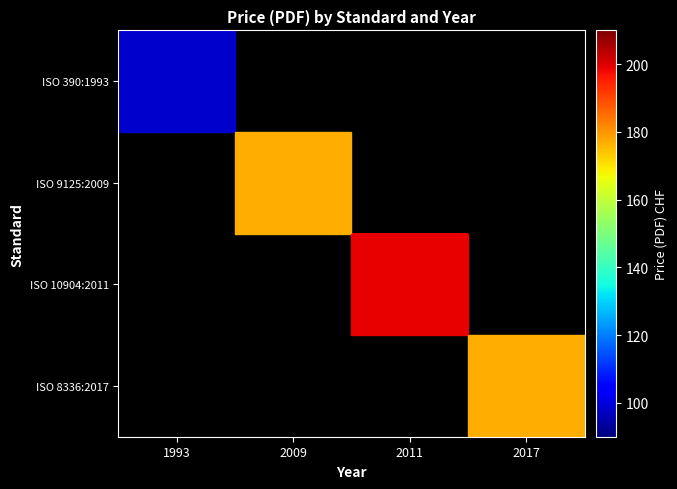

At 1993, list the series in order from smallest to largest.

ISO 390:1993, ISO 9125:2009, ISO 10904:2011, ISO 8336:2017